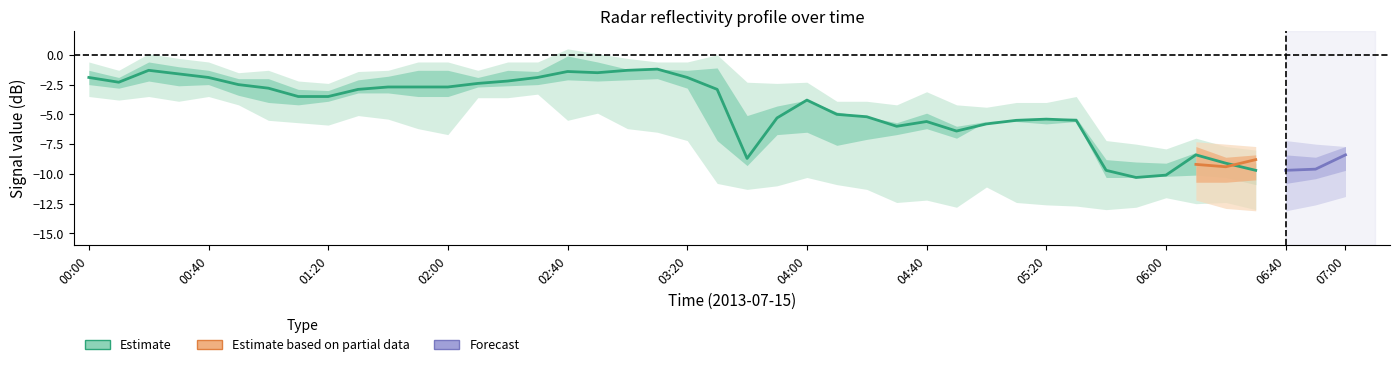

At which category is the sum across all series the highest?

00:20